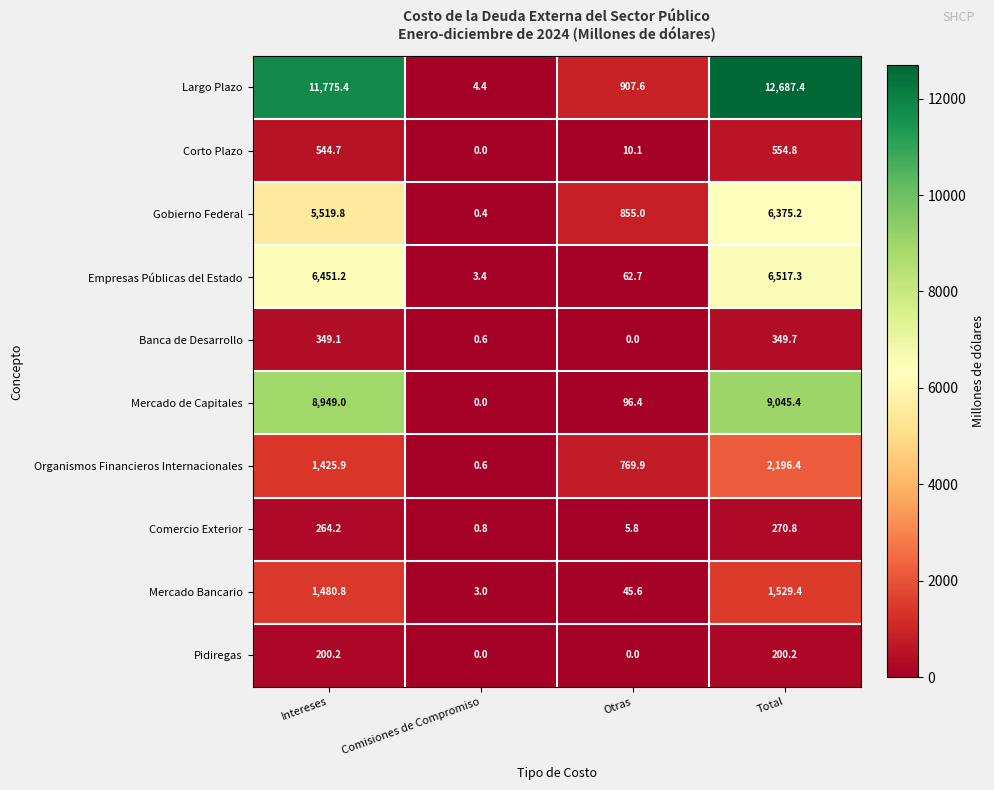

Rank the series by their maximum value, from highest to lowest.

Largo Plazo, Mercado de Capitales, Empresas Públicas del Estado, Gobierno Federal, Organismos Financieros Internacionales, Mercado Bancario, Corto Plazo, Banca de Desarrollo, Comercio Exterior, Pidiregas